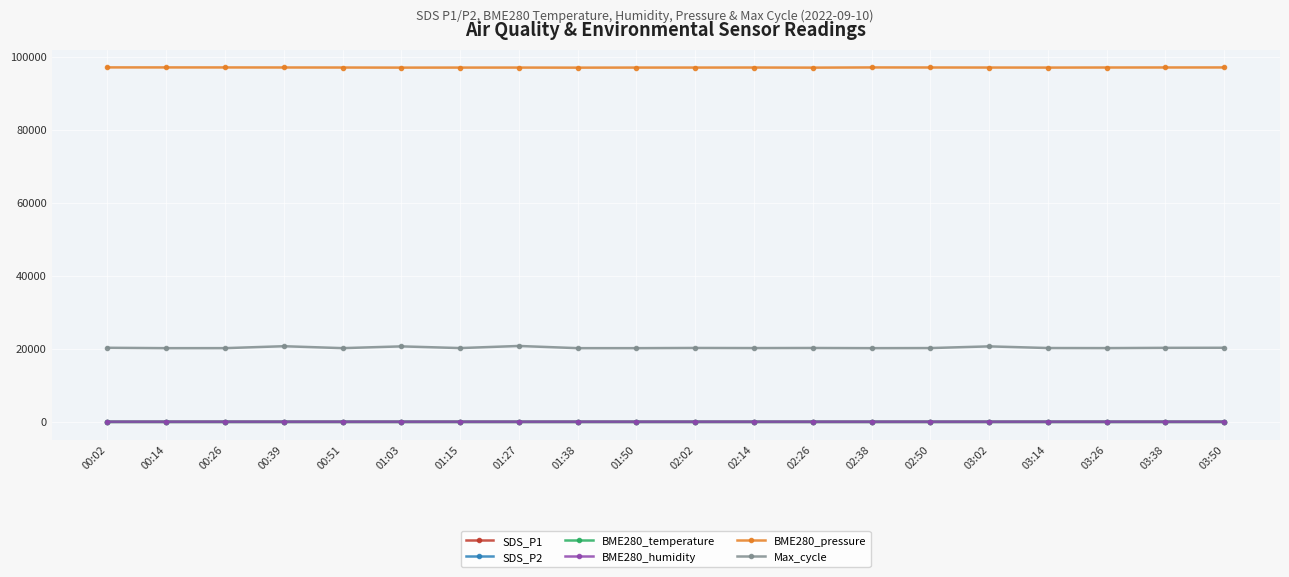

True or false: SDS_P2 and BME280_temperature intersect in this chart.

False